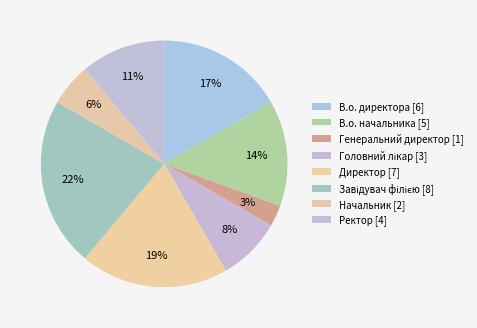

How many slices are in this pie chart?

8